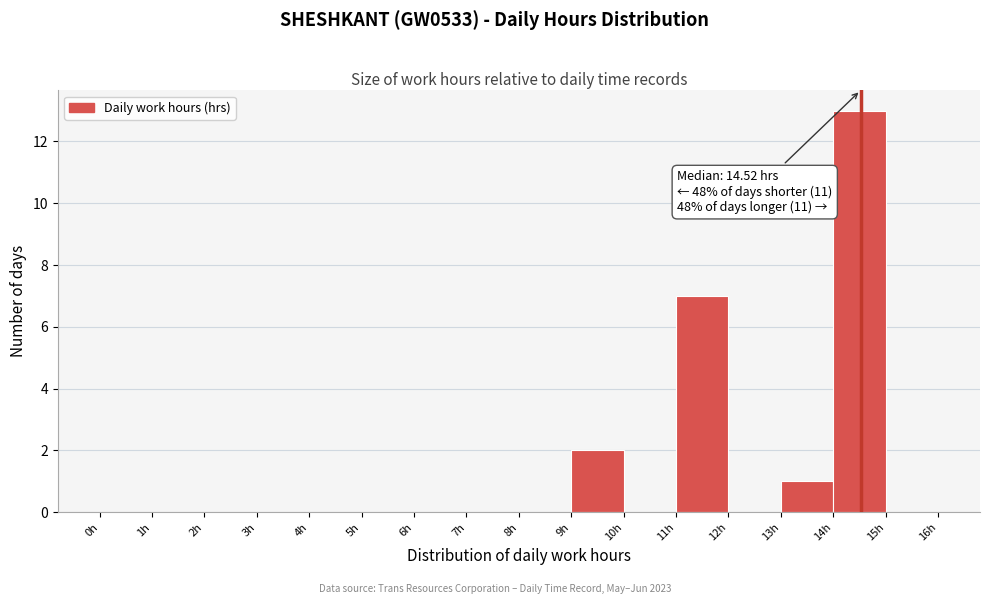

Over which range of the x-axis is the bar tallest?

14 to 15